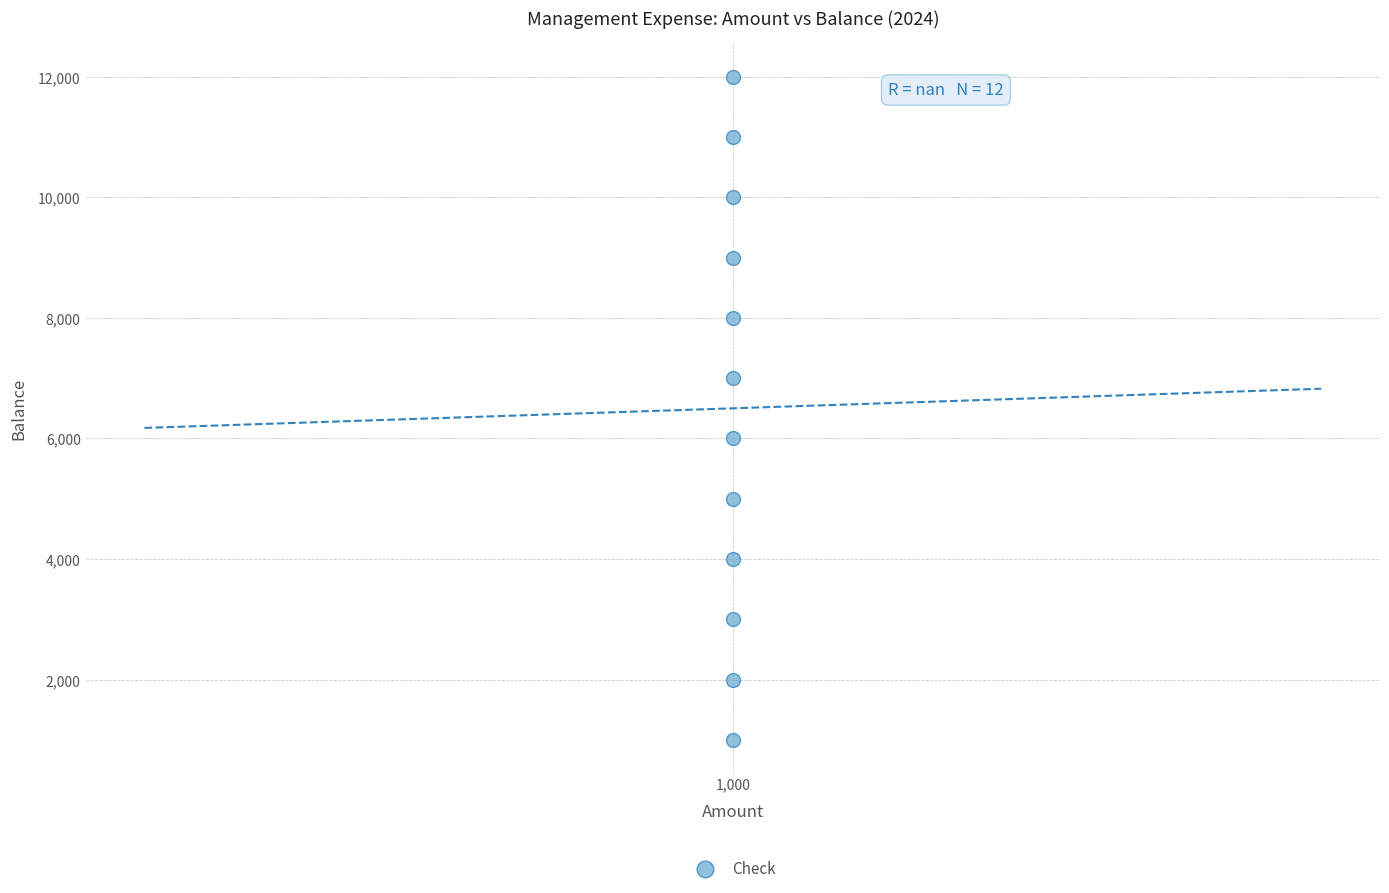

What is the range of Y values (max minus min)?

11000